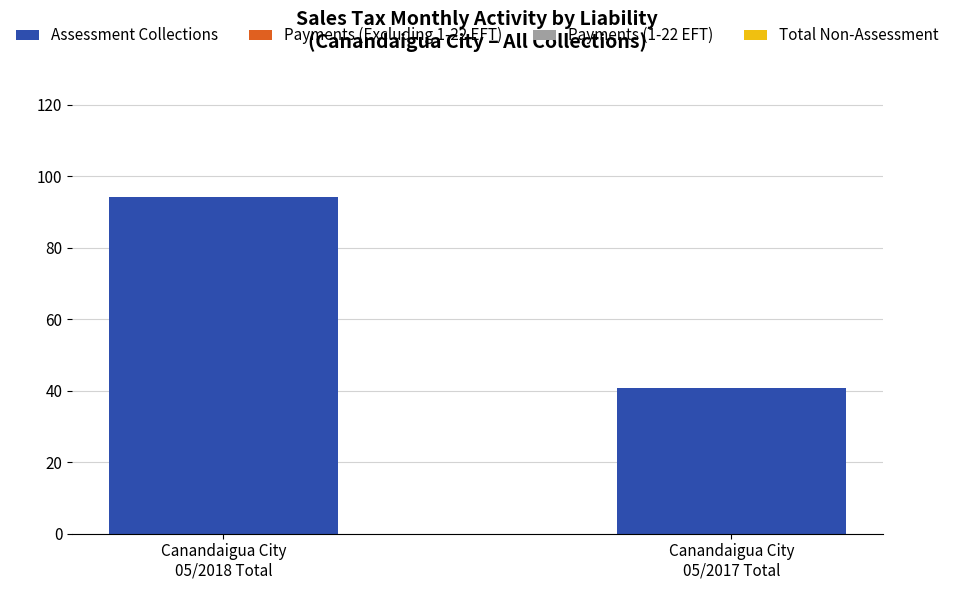

What is the greatest value displayed?

94.2